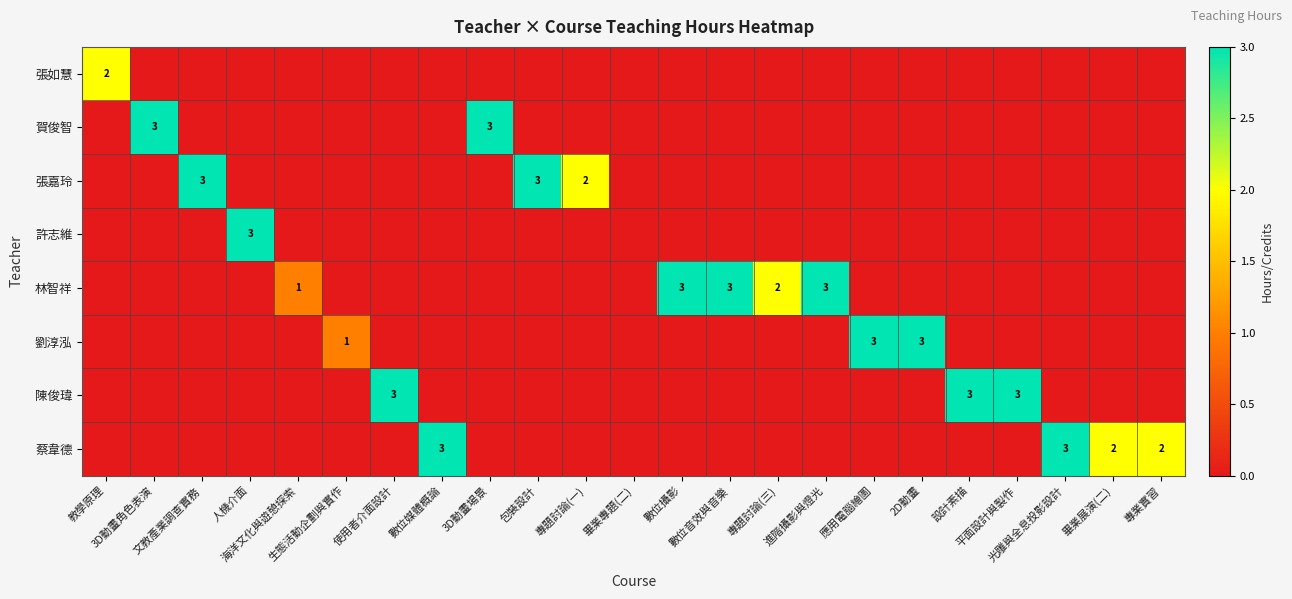

Rank the series by their maximum value, from lowest to highest.

張如慧, 賀俊智, 張嘉玲, 許志維, 林智祥, 劉淳泓, 陳俊瑋, 蔡韋德